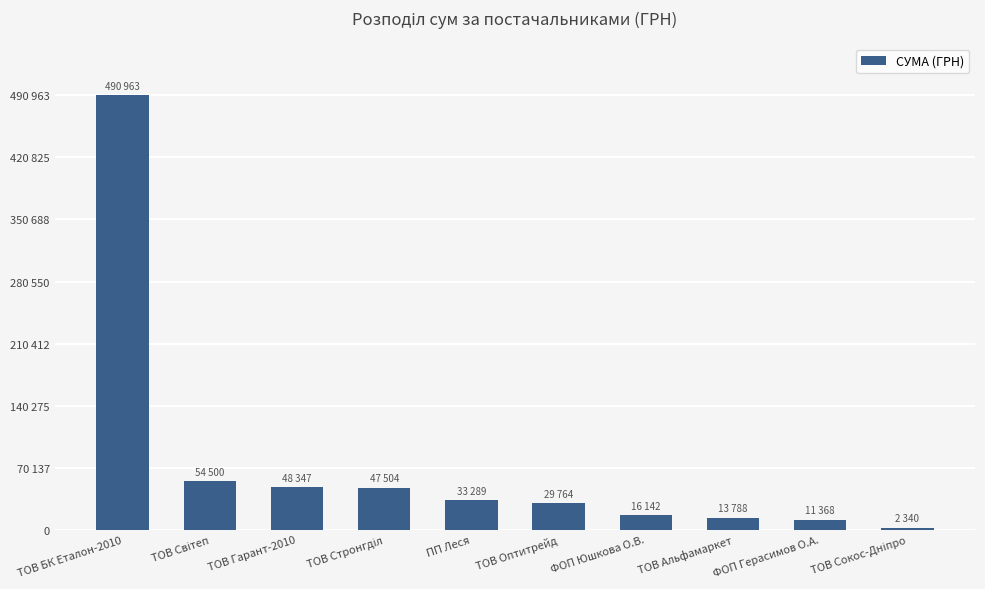

List the labels in order of value, largest first.

ТОВ БК Еталон-2010, ТОВ Світеп, ТОВ Гарант-2010, ТОВ Стронгділ, ПП Леся, ТОВ Оптитрейд, ФОП Юшкова О.В., ТОВ Альфамаркет, ФОП Герасимов О.А., ТОВ Сокос-Дніпро